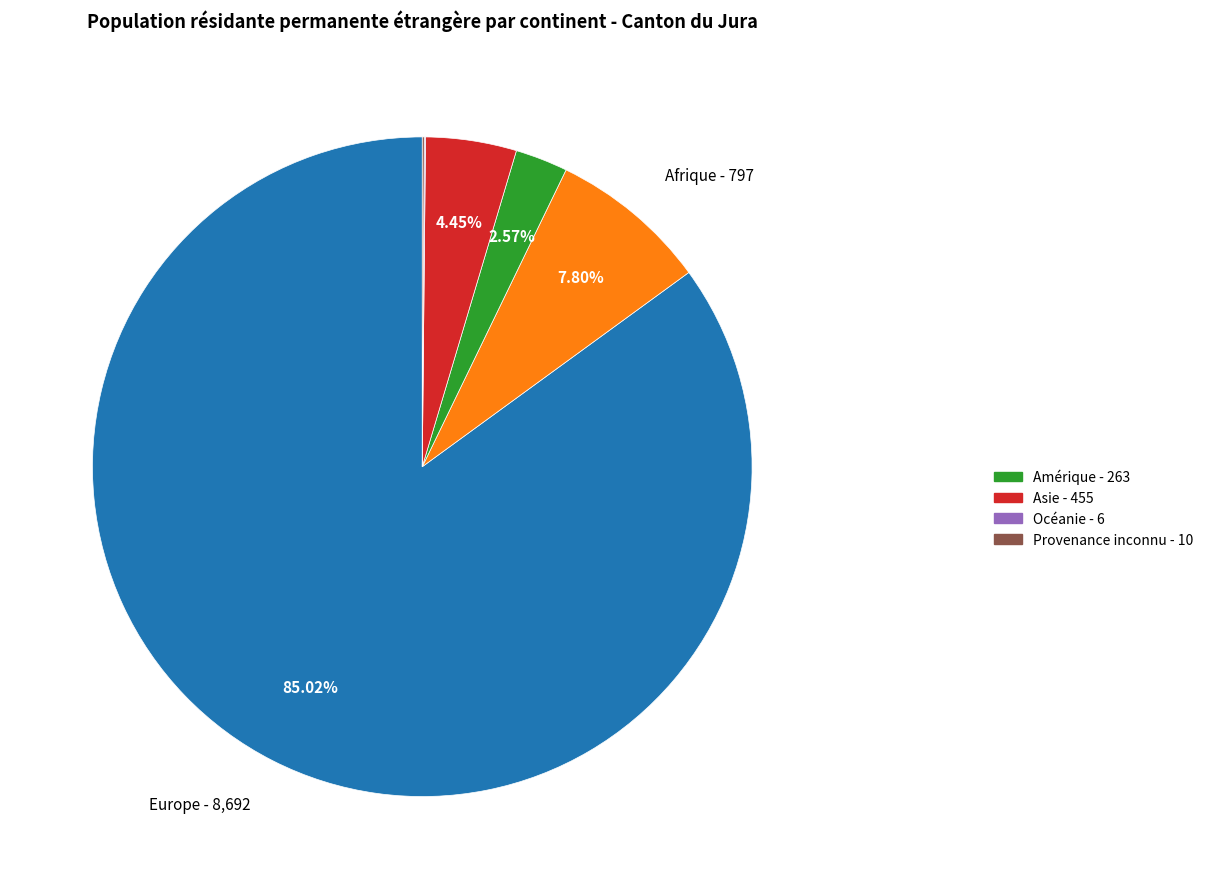

Does any single category account for the majority?

Yes